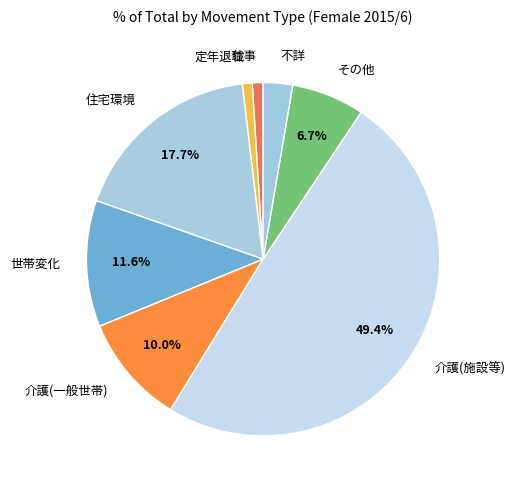

To the nearest percent, what portion does 介護(施設等) represent?

49%